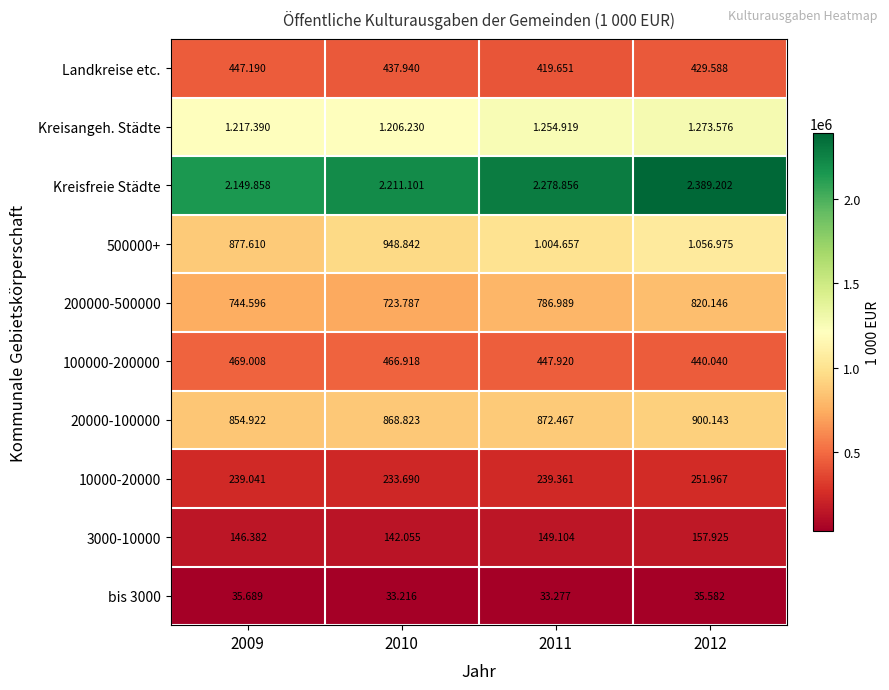

The Kreisangeh. Städte series shows 1217390 at 2009. True or false?

True